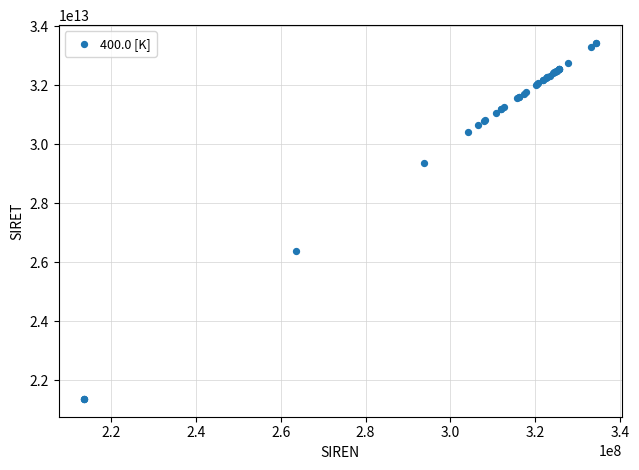

What Y value in the scatter plot is closest to 27405308200017?

26370101300017